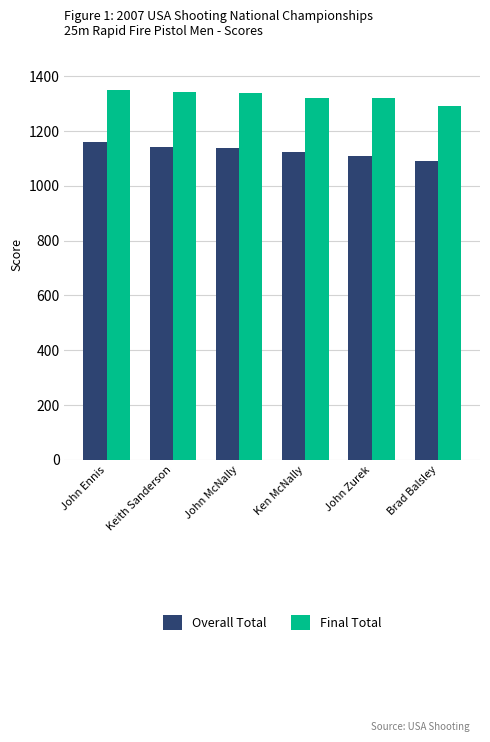

List the series in order of their overall mean, lowest first.

Overall Total, Final Total